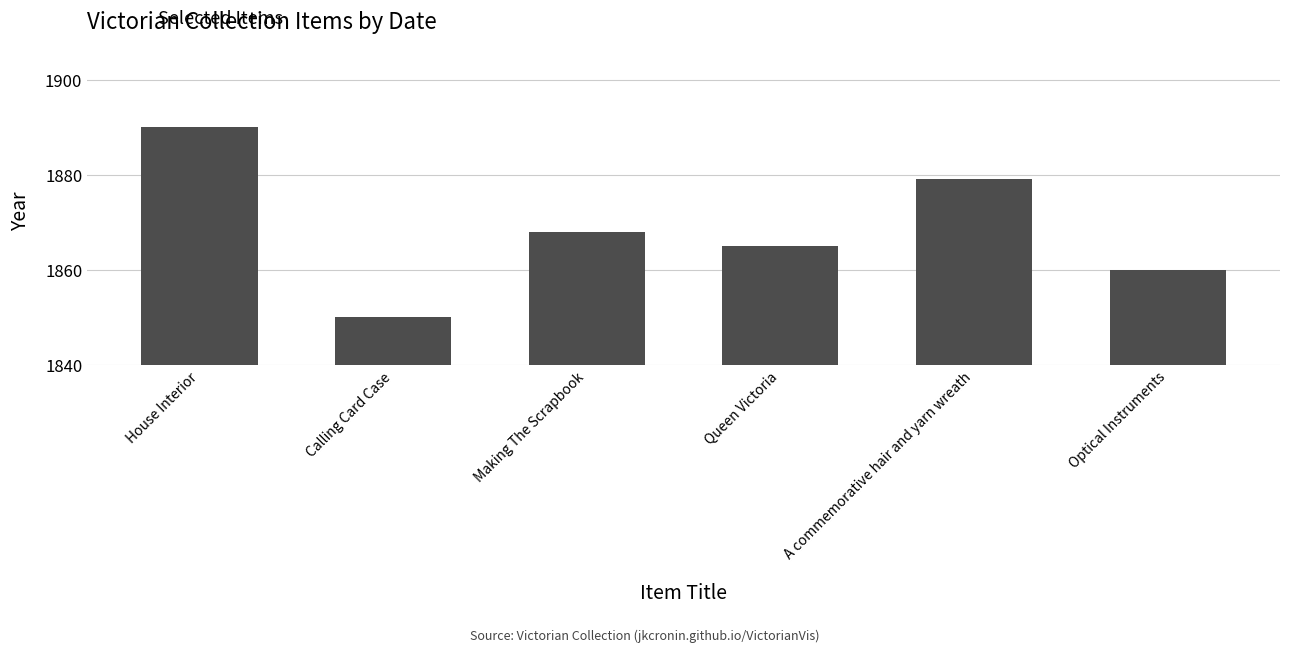

At which label does the data first exceed 1868?

House Interior